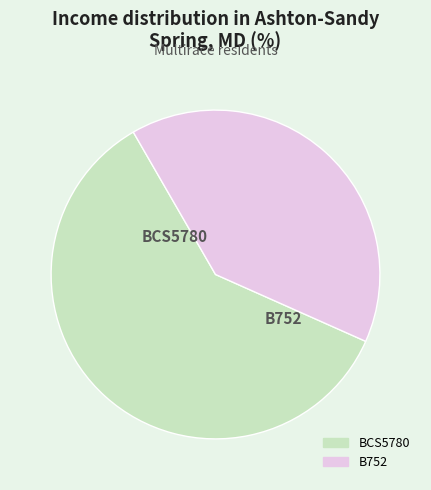

Count the number of slices in the pie.

2